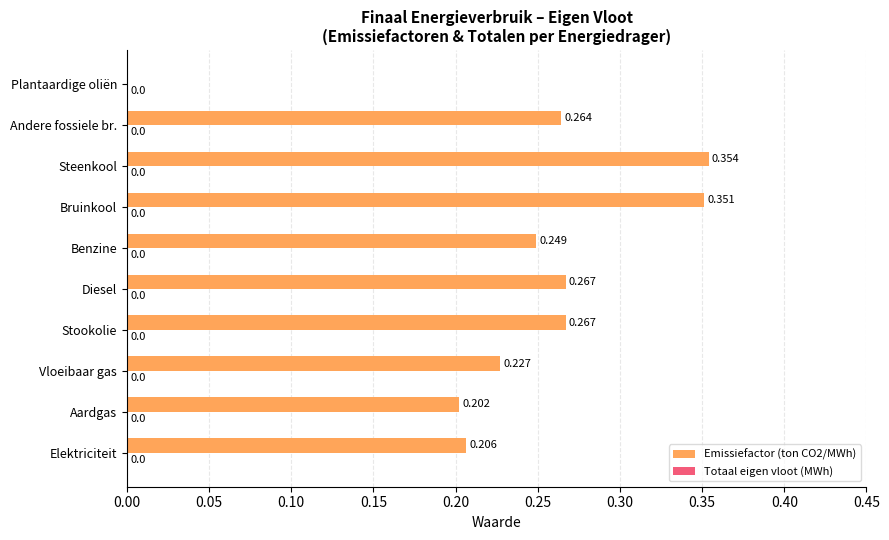

Which has a higher value, Plantaardige oliën or Steenkool?

Steenkool